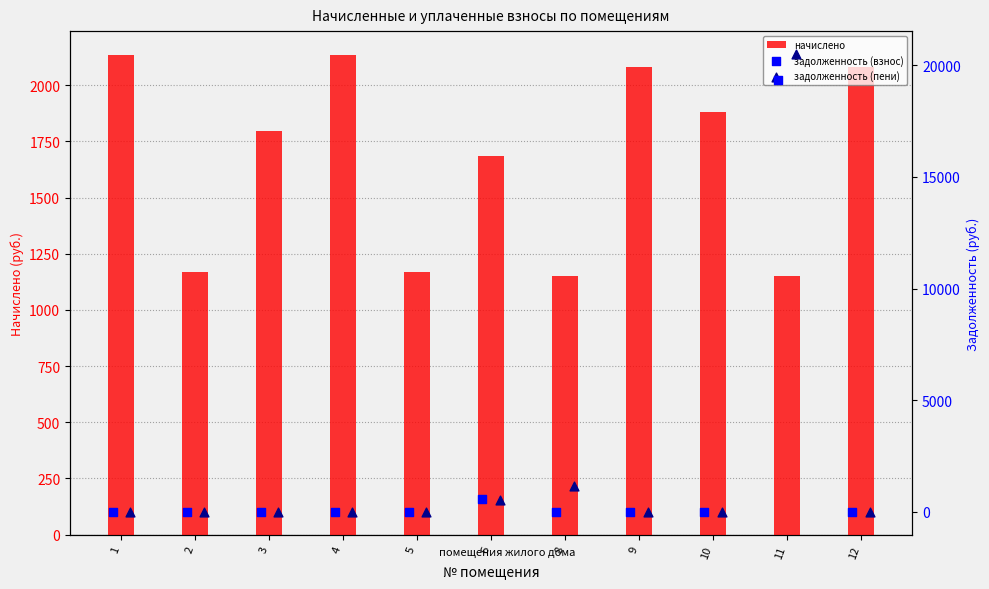

Which series contains the highest Y value?

задолженность (пени)